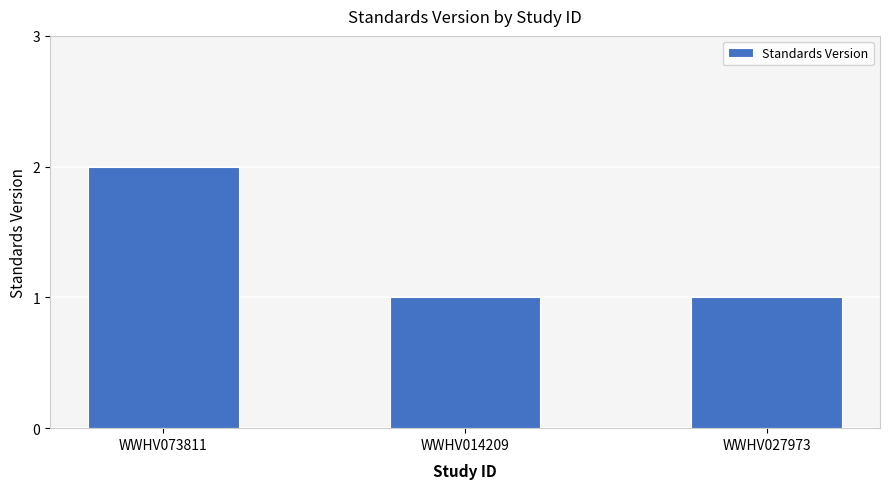

What is the smallest value displayed?

1